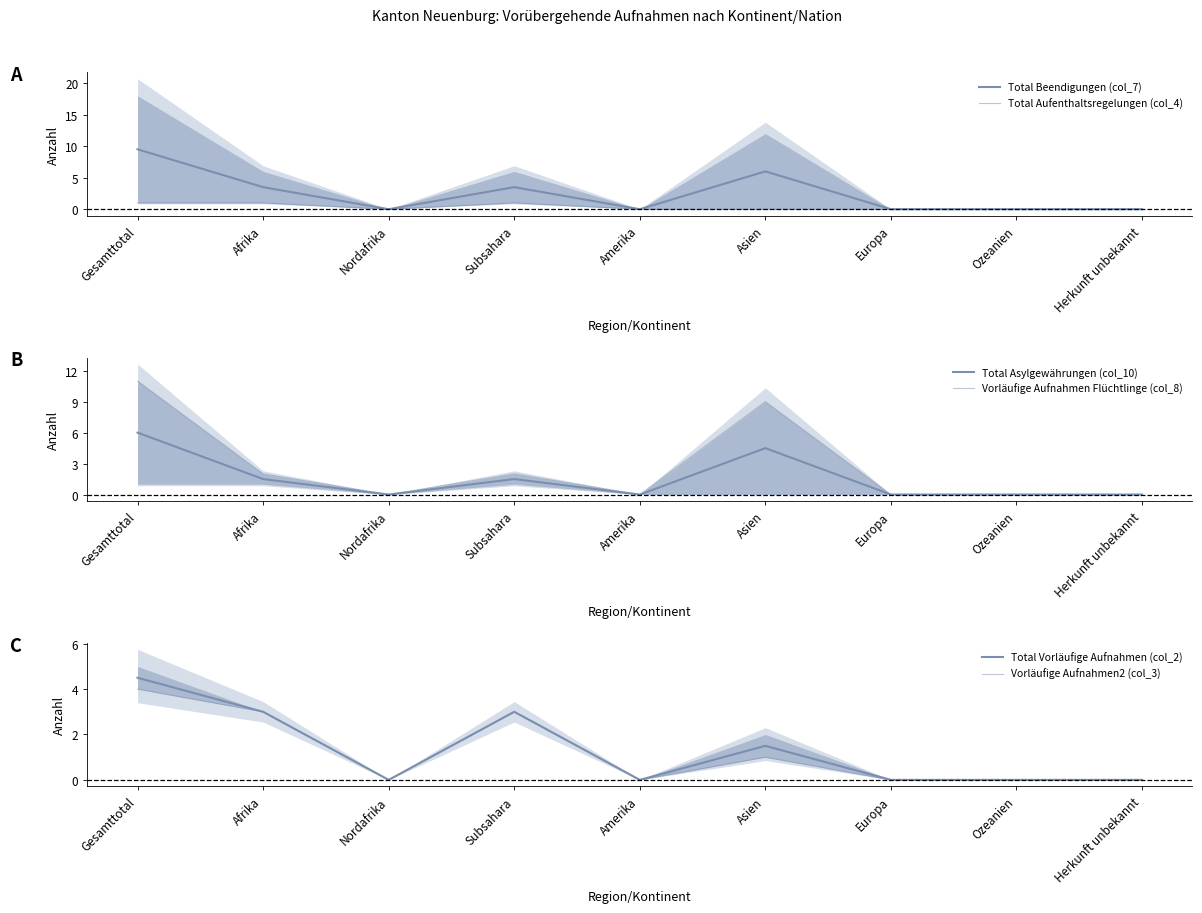

True or false: Total Vorläufige Aufnahmen (col_2) and Total Aufenthaltsregelungen (col_4) intersect in this chart.

False